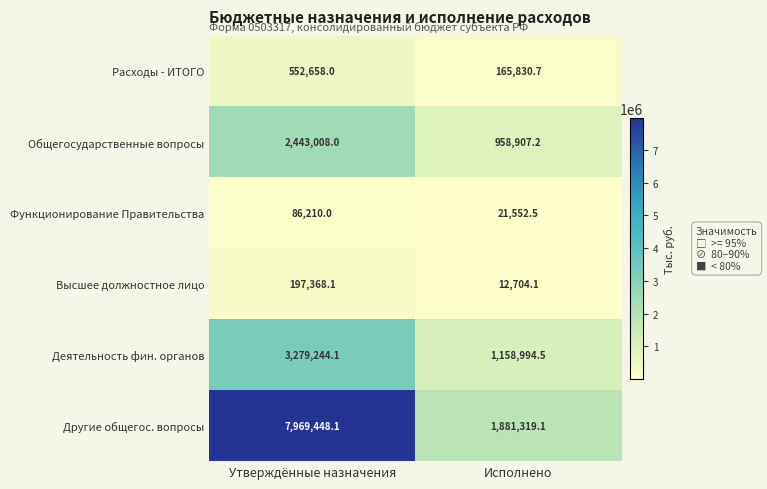

At how many categories does at least one series exceed 5427913?

1